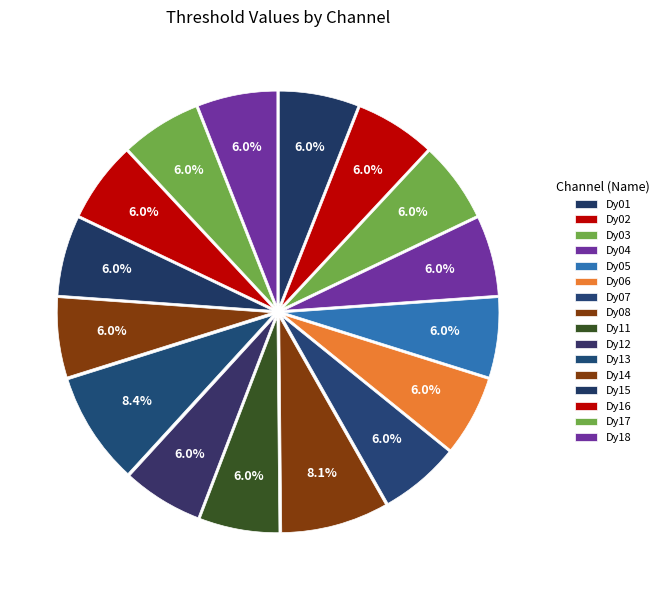

Combined, what portion of the pie is Dy01 and Dy06?

11.9%